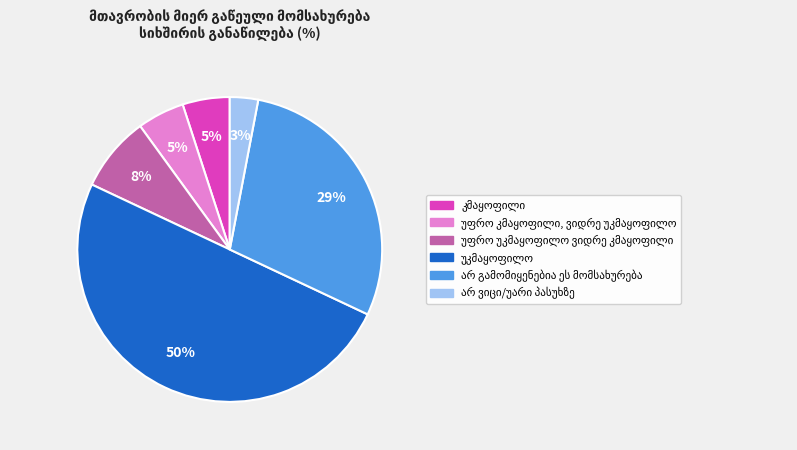

To the nearest percent, what is the difference between the largest and smallest slice percentages?

47%